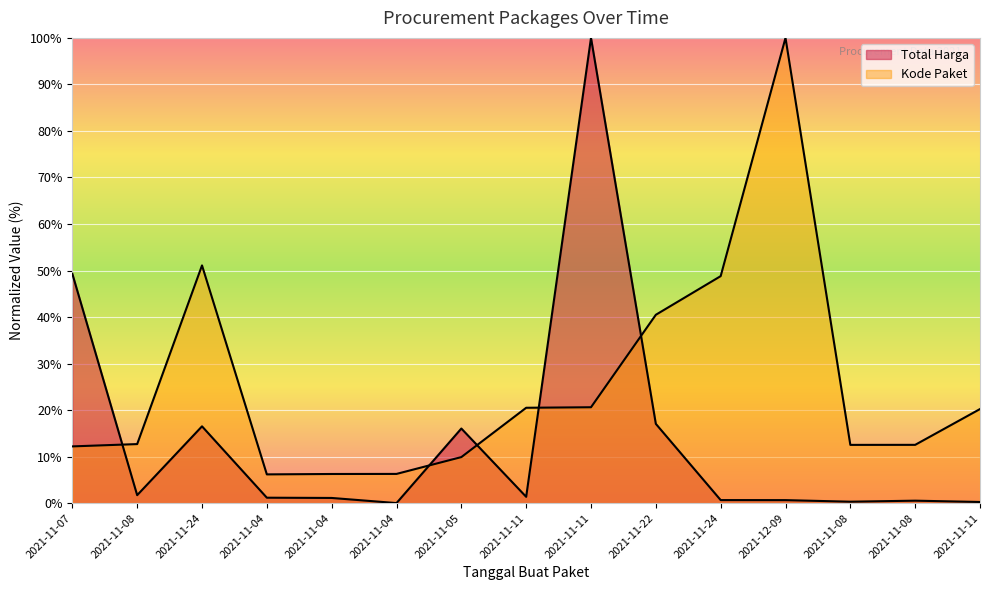

In Kode Paket, how many points are lower than both neighbors (excluding endpoints)?

2